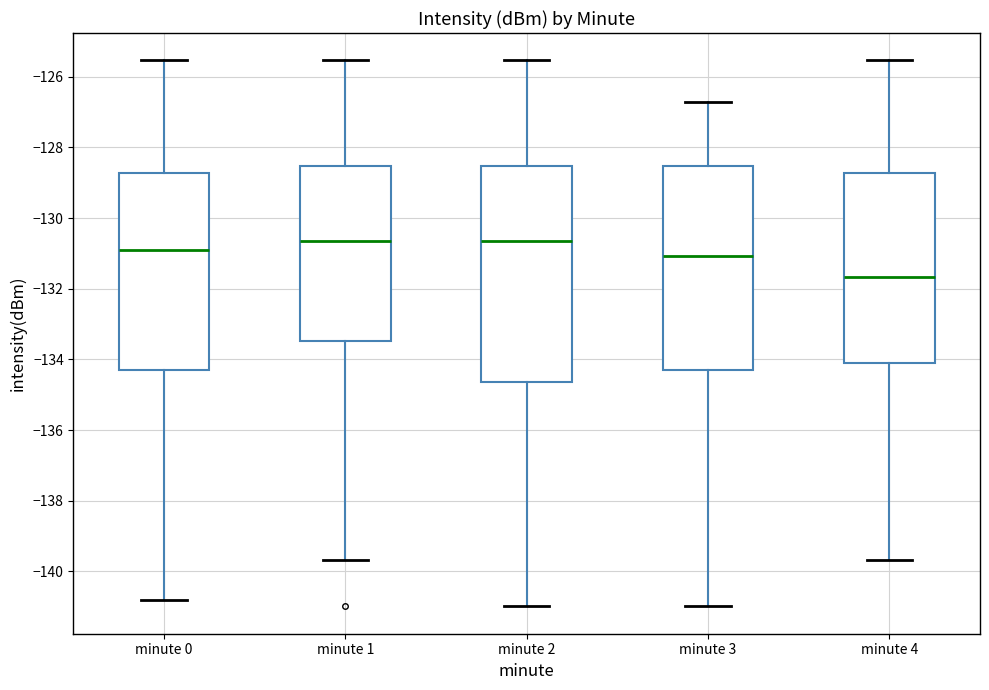

Where is the lower edge of the box for minute 3 on the y-axis? The values are not printed on the chart, so give them approximately, as read against the axis.

-134.2